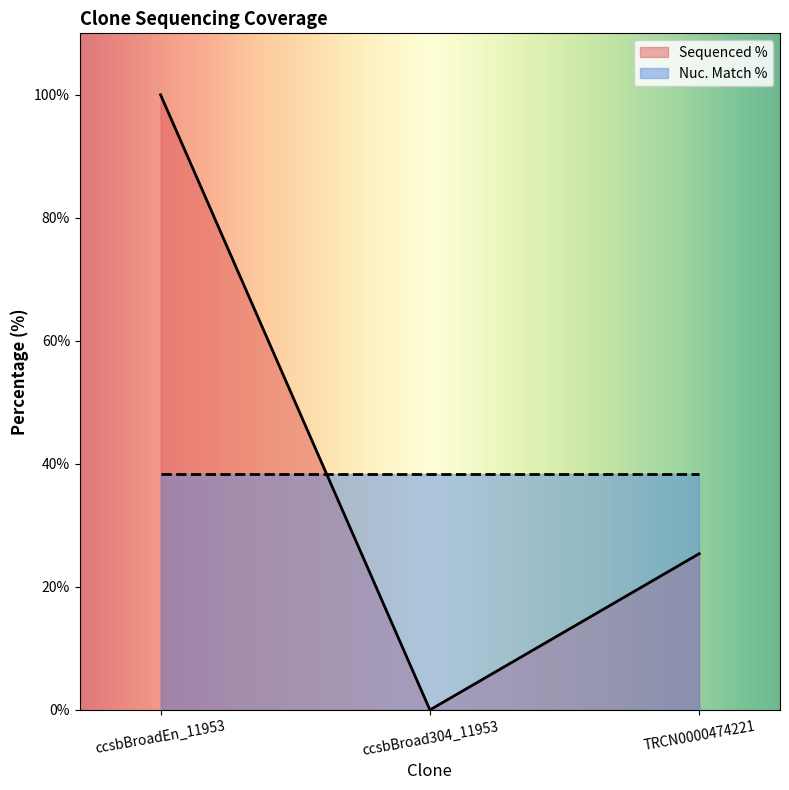

How many categories are shown in the chart?

3